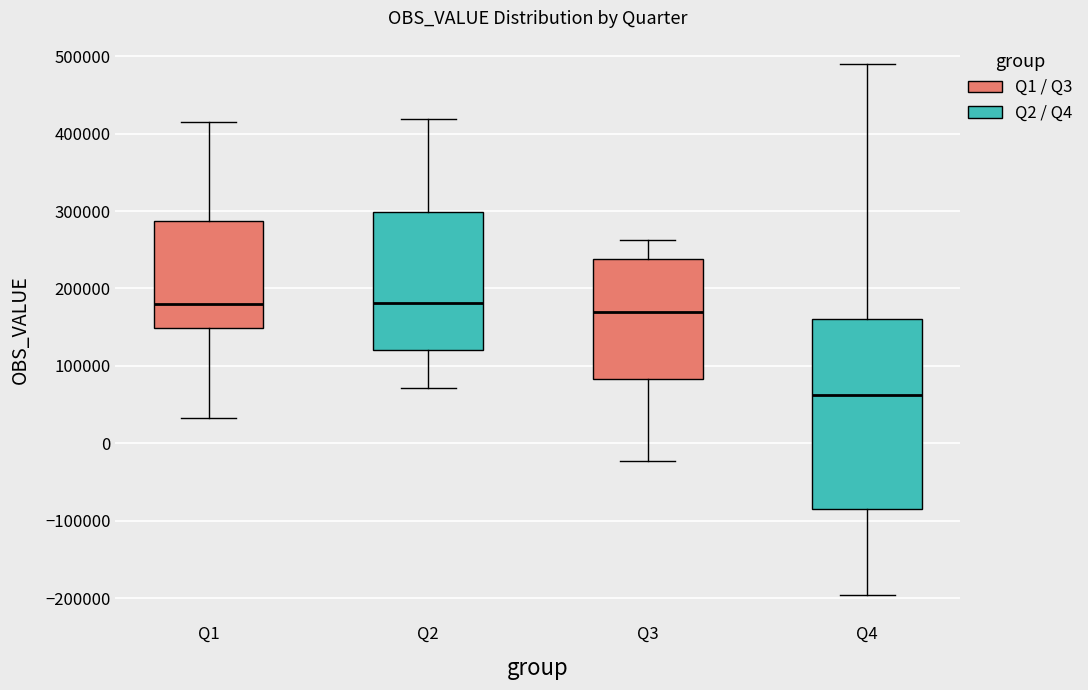

Comparing the boxes themselves (not the whiskers), which one is the tallest?

Q4